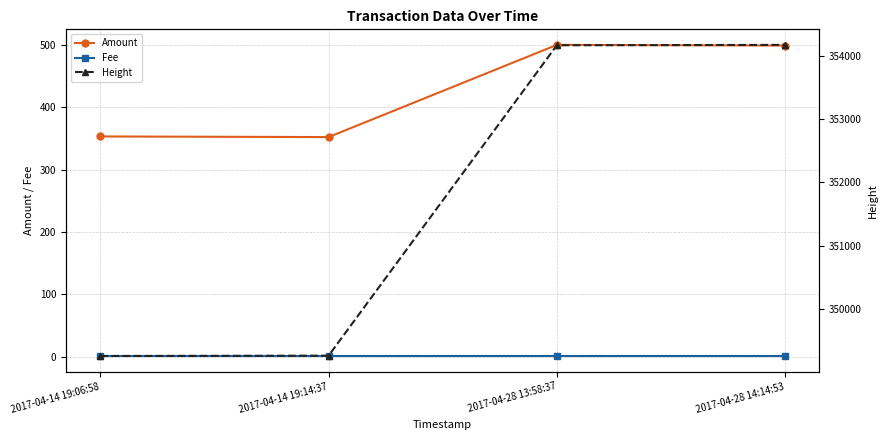

True or false: Amount and Fee cross at least once.

False